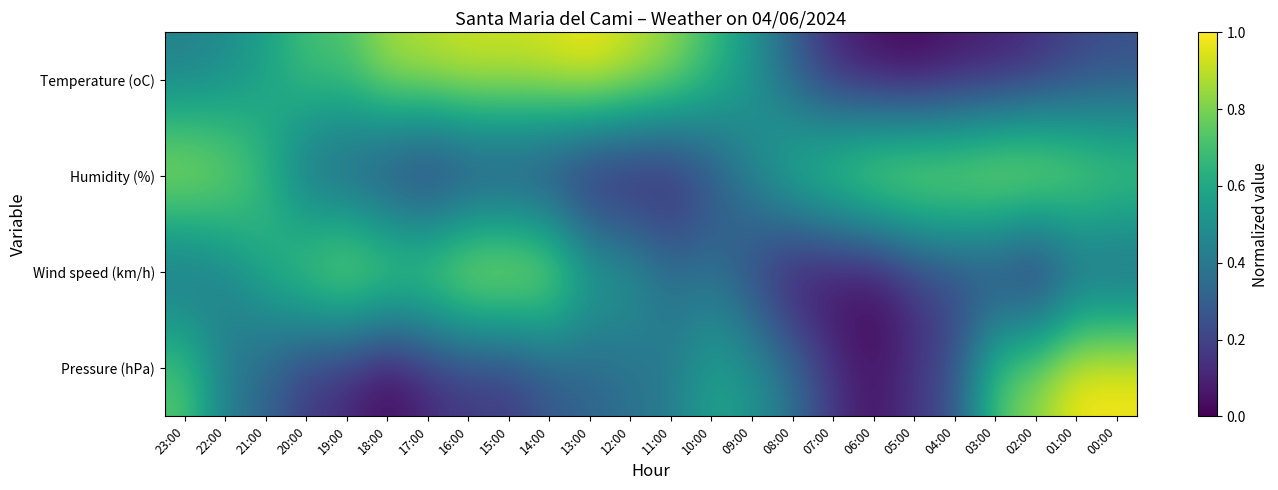

At 11:00, list the series in order from largest to smallest.

Temperature (oC), Pressure (hPa), Wind speed (km/h), Humidity (%)